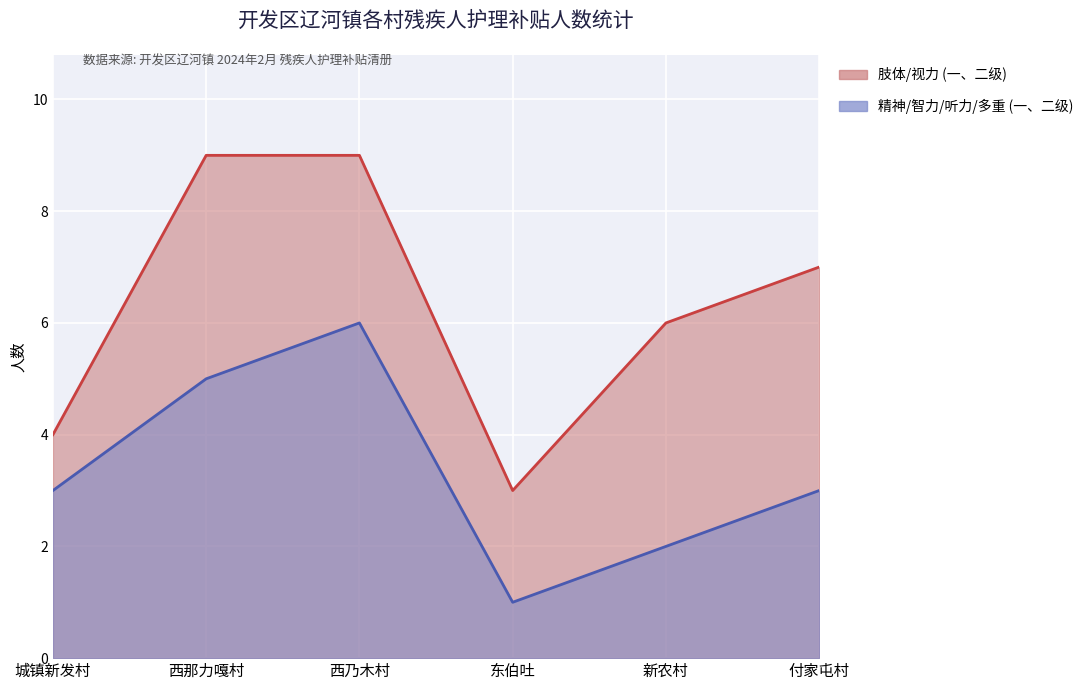

List the labels in order of value, largest first.

西乃木村, 西那力嘎村, 城镇新发村, 付家屯村, 新农村, 东伯吐